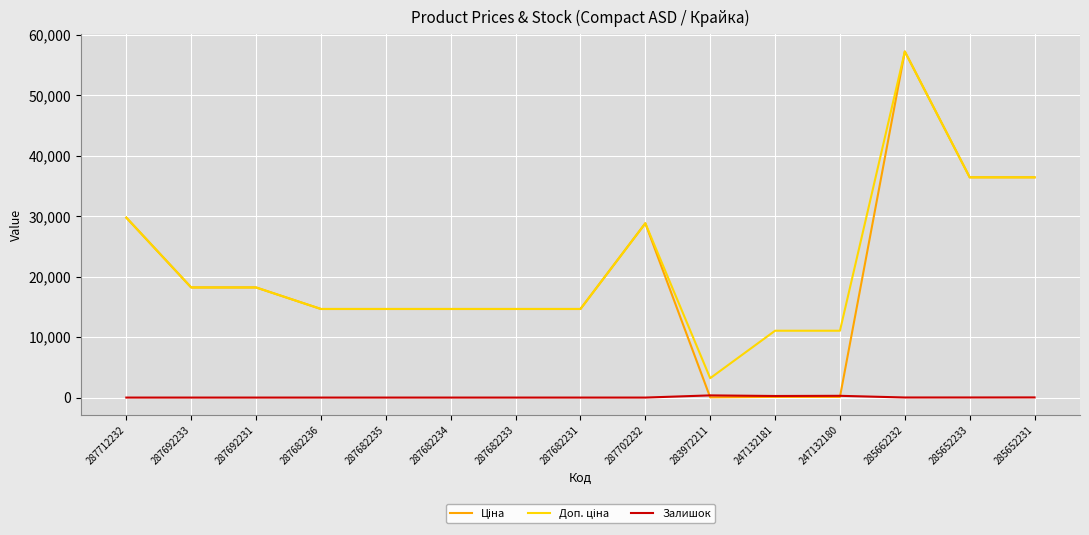

What is the total value across all series at 285652233?

72863.1